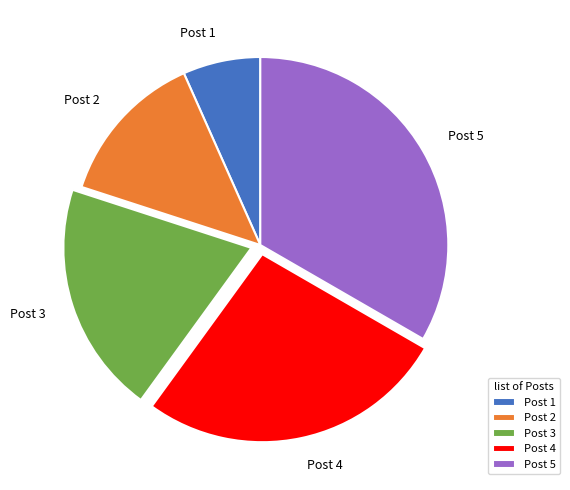

Rank the categories by value from lowest to highest.

Post 1, Post 2, Post 3, Post 4, Post 5